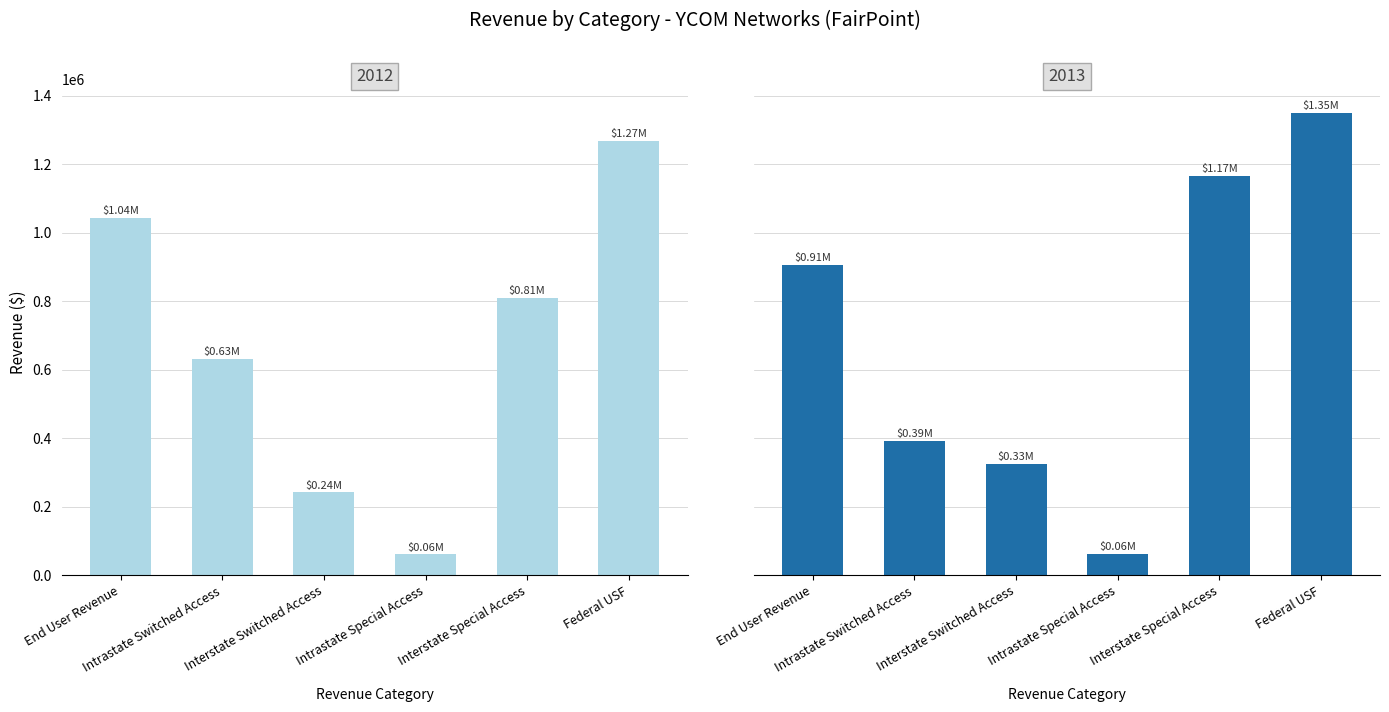

At how many categories does at least one series exceed 291467?

5